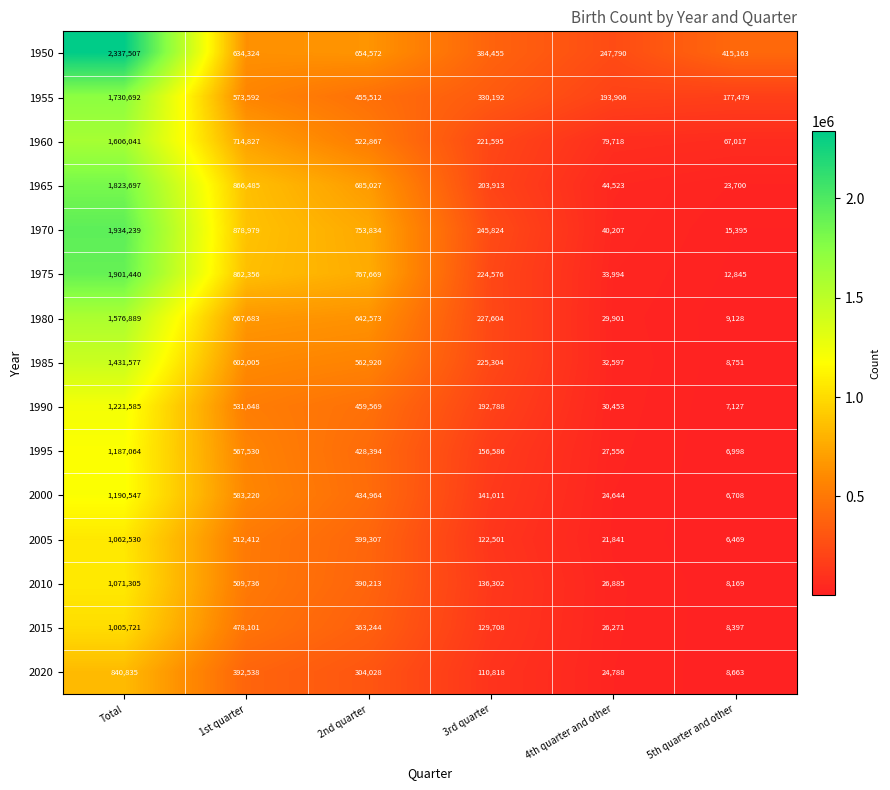

At which label is 1995 closest to 597031?

1st quarter